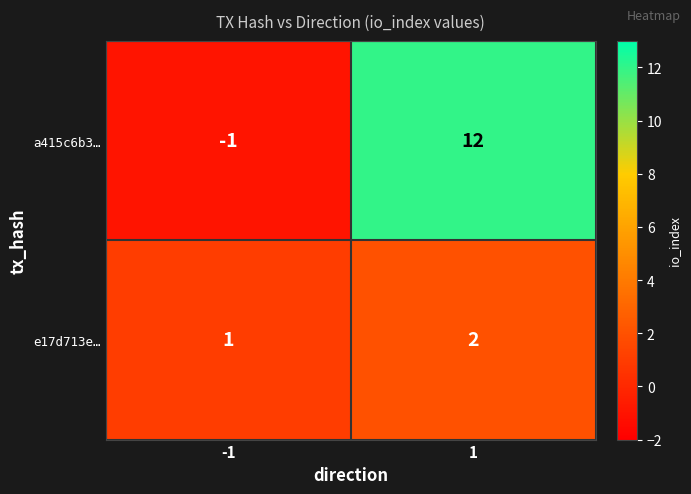

What is the total value across all series at 1?

14